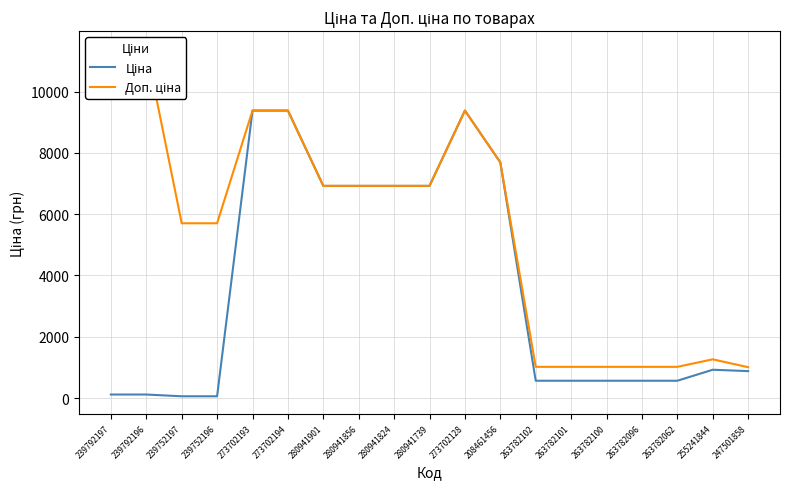

What is the maximum value for Доп. ціна?

11410.0